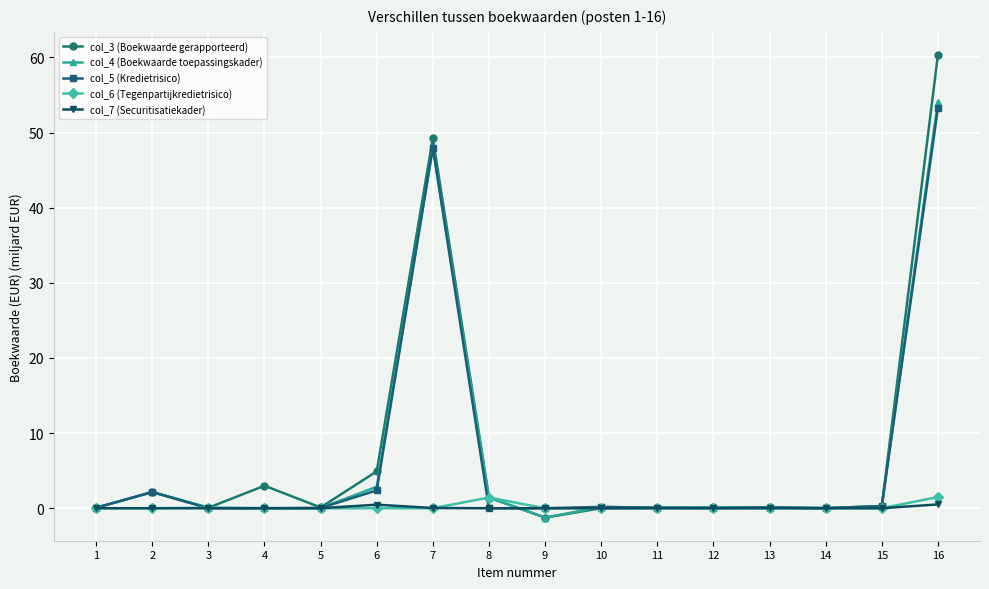

What is the difference between the highest and lowest values at 2?

2.2